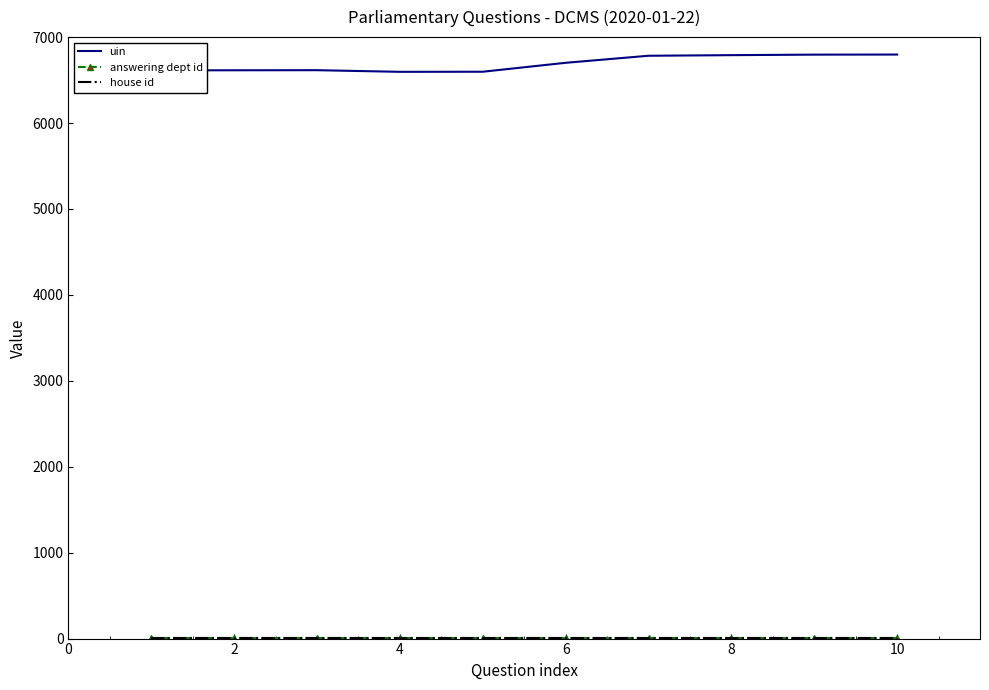

Which series has the largest total across all categories?

uin